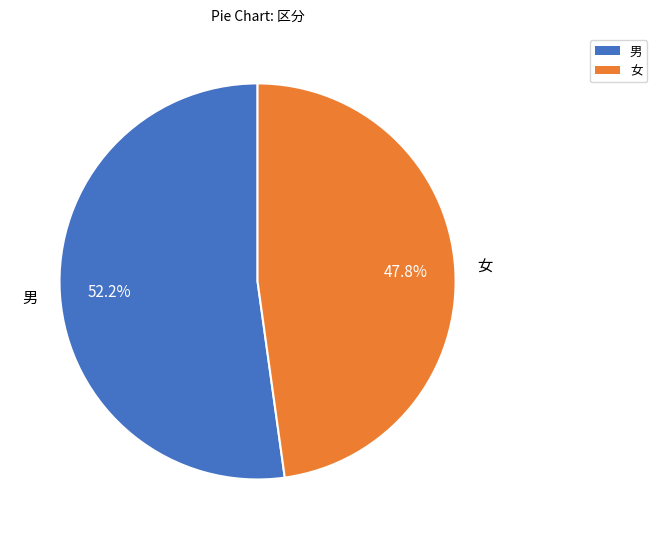

Which category accounts for the majority?

男